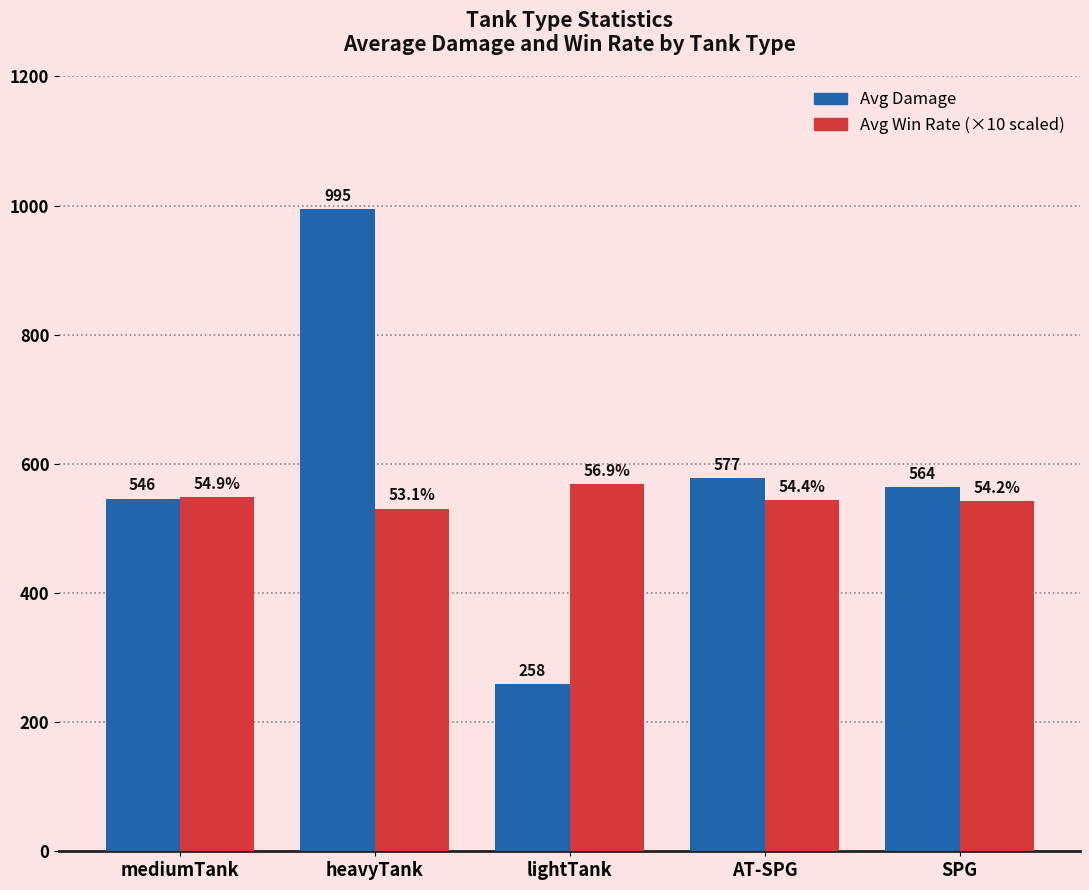

What is the greatest value displayed?

994.8